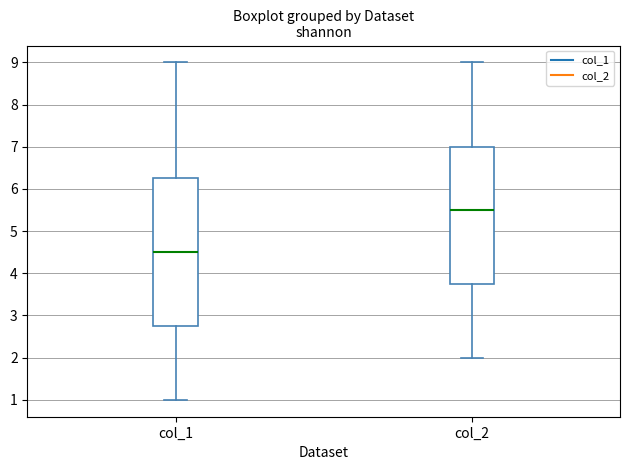

Where does the lower whisker of the box for col_2 end on the y-axis? The values are not printed on the chart, so give them approximately, as read against the axis.

2.0